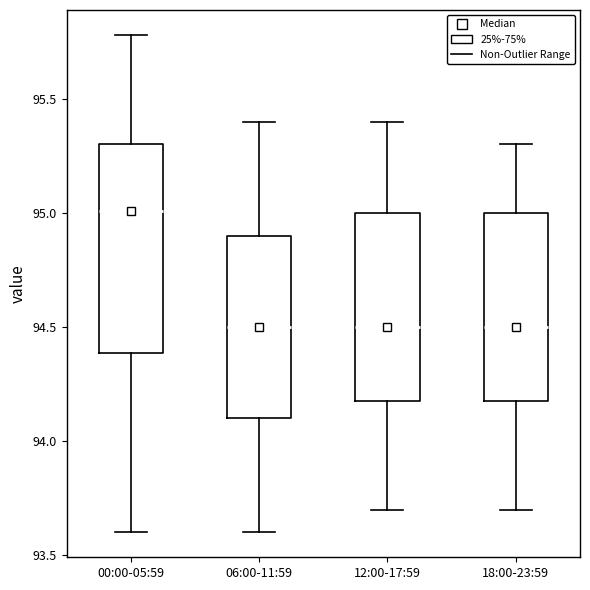

Reading left to right, transcribe this box plot: for each box, give where its median line is, the range the box spans, and where its two whiskers end, as read against the y-axis. The values are not printed on the chart, so give them approximately, as read against the axis.

00:00-05:59: median 95.0, box 94.4 to 95.3, whiskers 93.6 to 95.8
06:00-11:59: median 94.5, box 94.1 to 94.9, whiskers 93.6 to 95.4
12:00-17:59: median 94.5, box 94.2 to 95.0, whiskers 93.7 to 95.4
18:00-23:59: median 94.5, box 94.2 to 95.0, whiskers 93.7 to 95.3